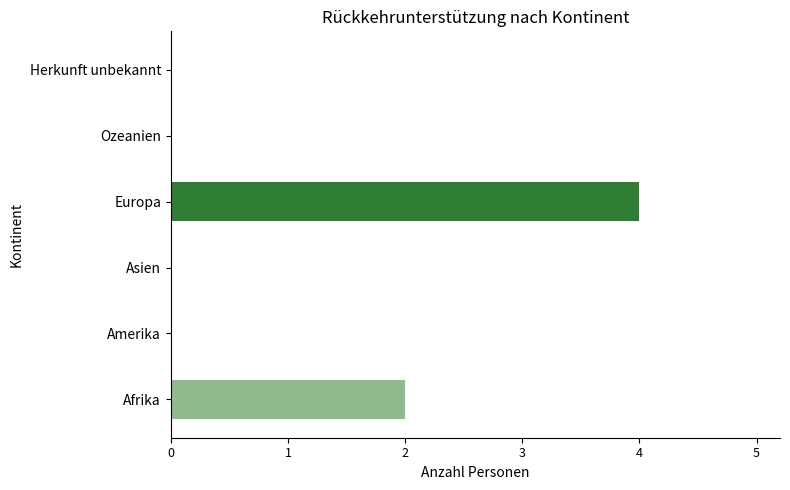

Count the values in the range 0 to 2.

5